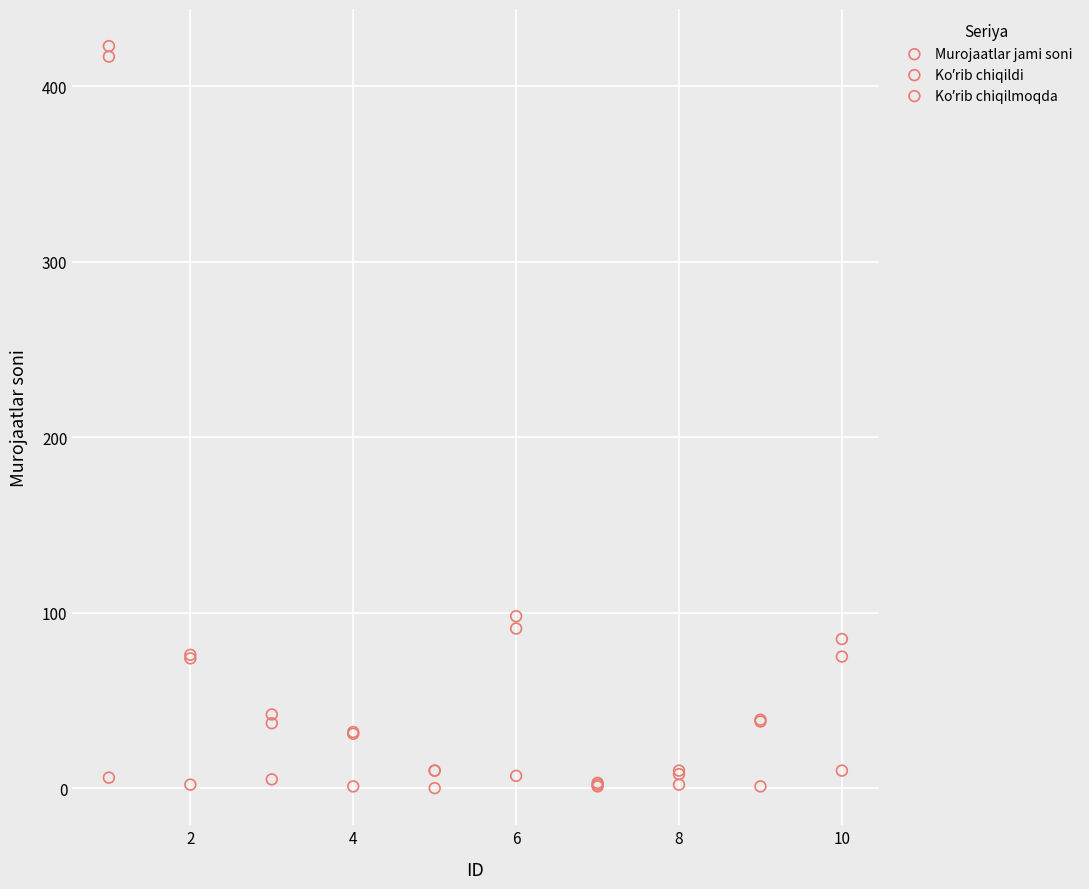

In the Murojaatlar jami soni series, what Y value is closest to 213?

98